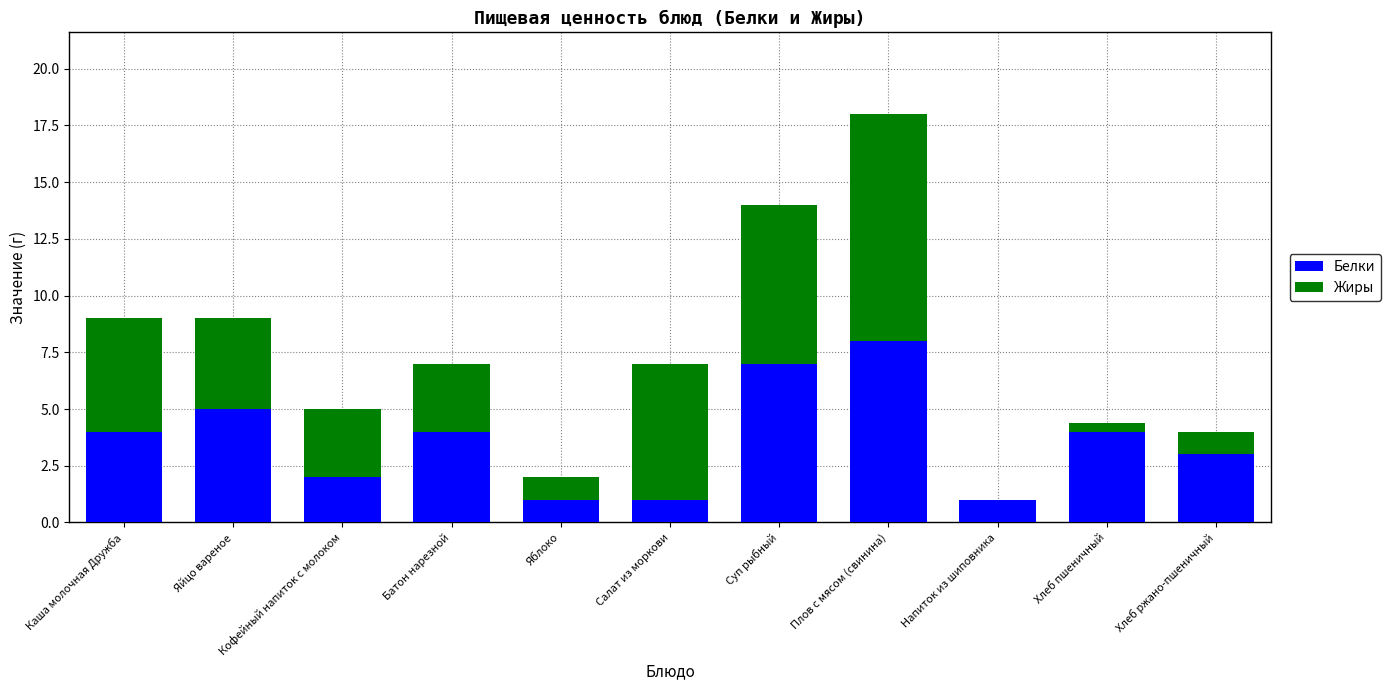

The Белки series shows 4.4 at Плов с мясом (свинина). True or false?

False